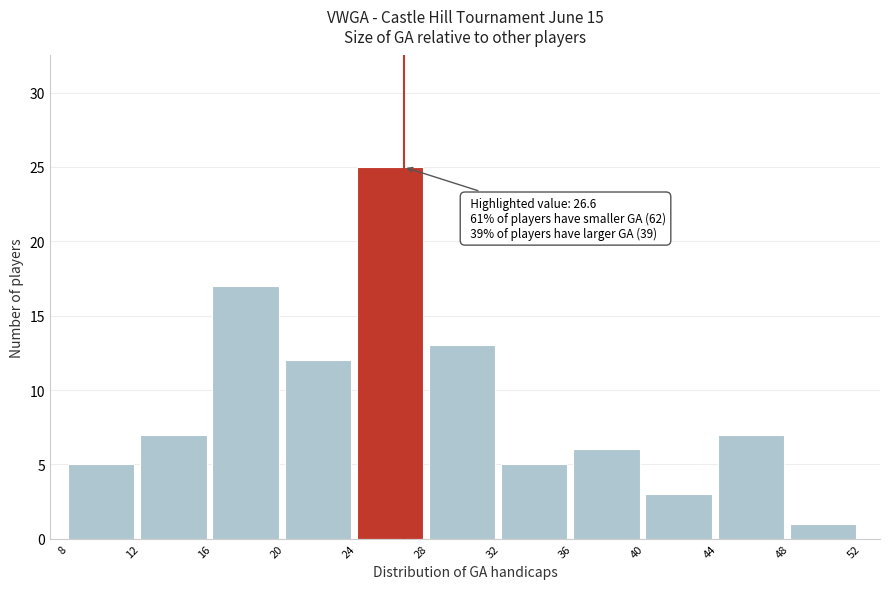

Which range on the x-axis has the tallest bar?

24 to 28